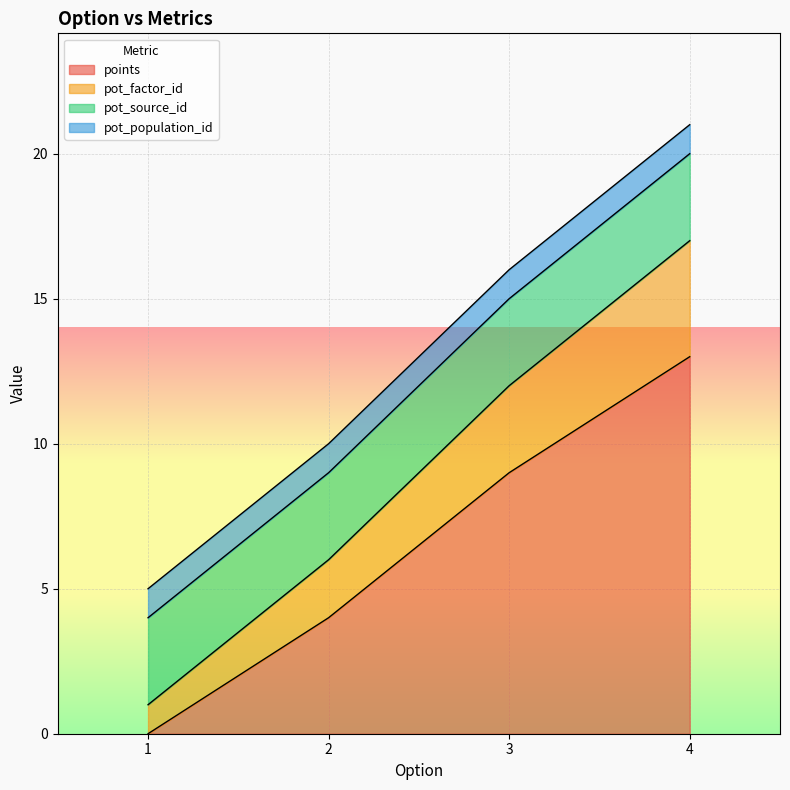

At which category is the sum across all series the highest?

4